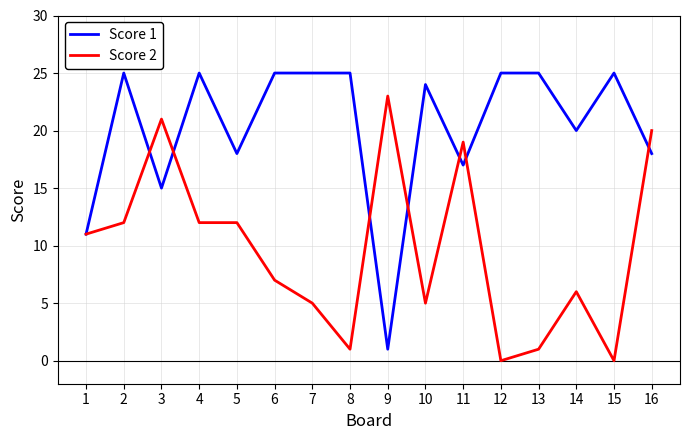

Reading left to right, list all the values displayed in this chart.

Score 1: 11	25	15	25	18	25	25	25	1	24	17	25	25	20	25	18
Score 2: 11	12	21	12	12	7	5	1	23	5	19	0	1	6	0	20